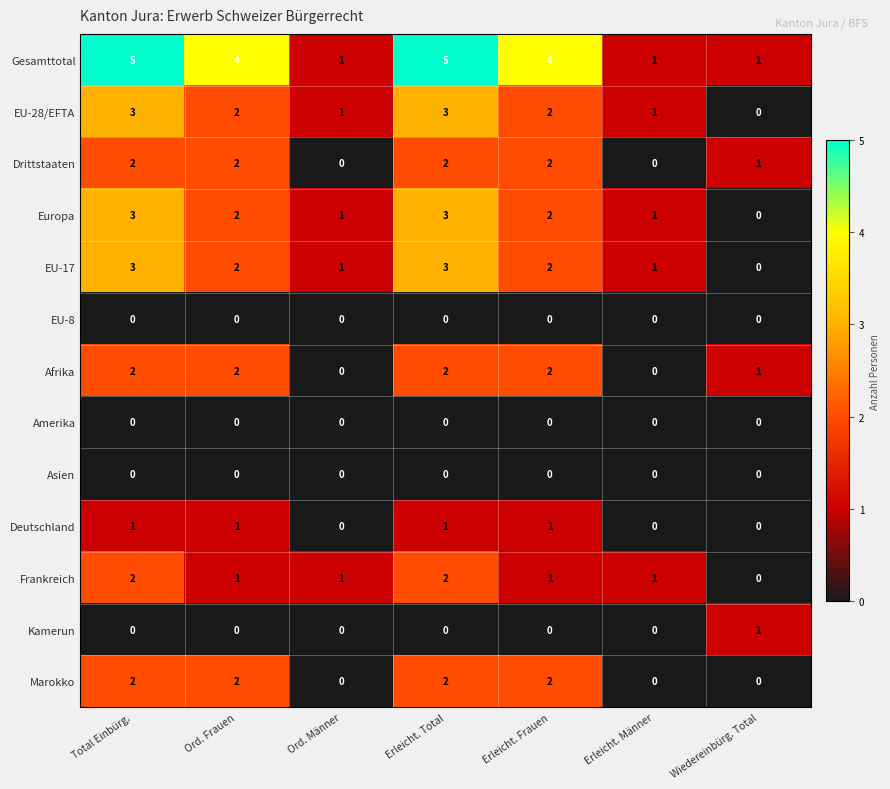

How many categories are shown in the chart?

7